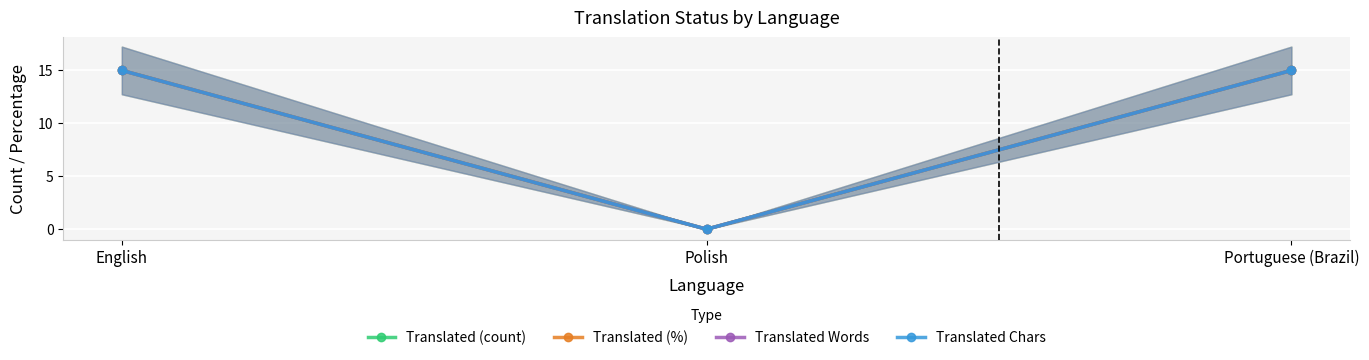

What is the difference between the Translated Chars values at Polish and English?

15